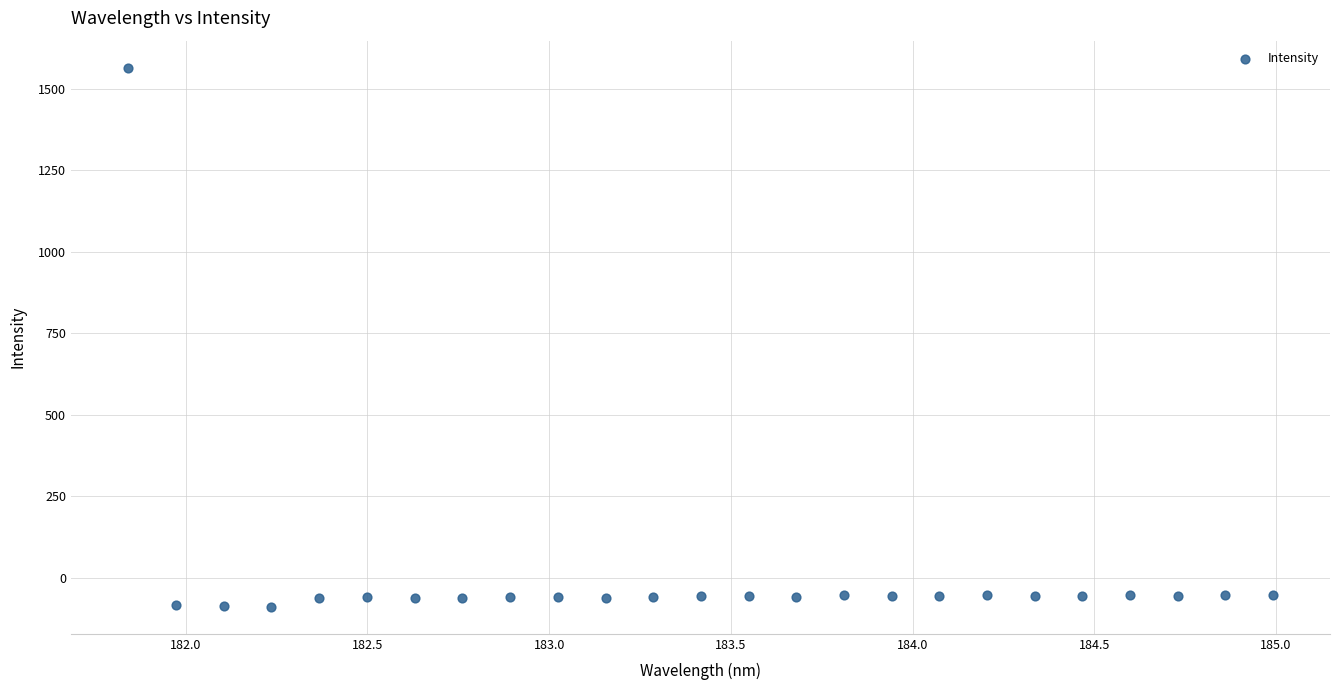

What is the range of X values (max minus min)?

3.1